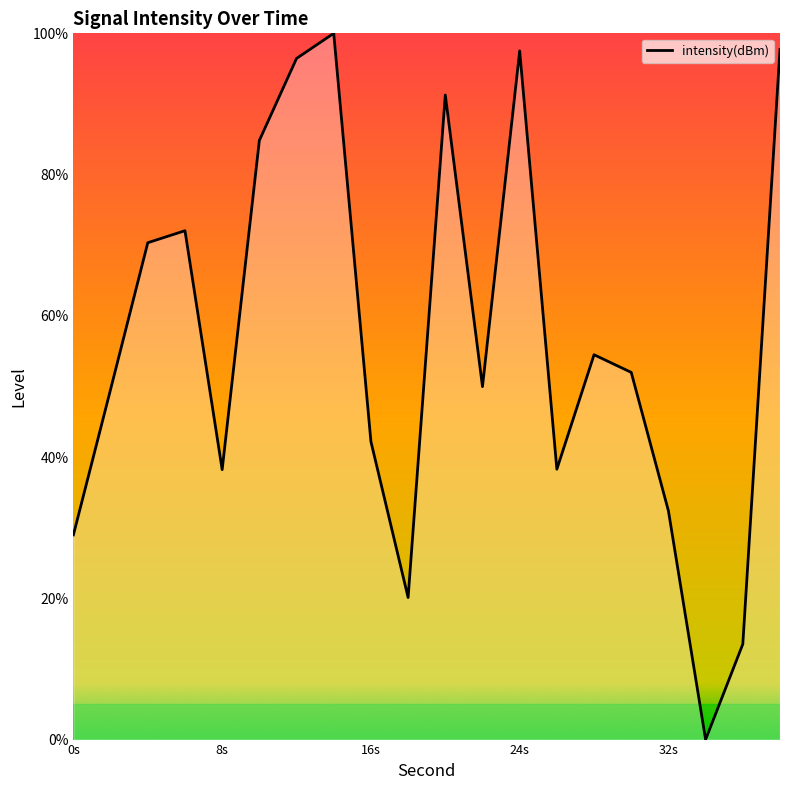

What is the difference between the maximum and minimum values?

100.0